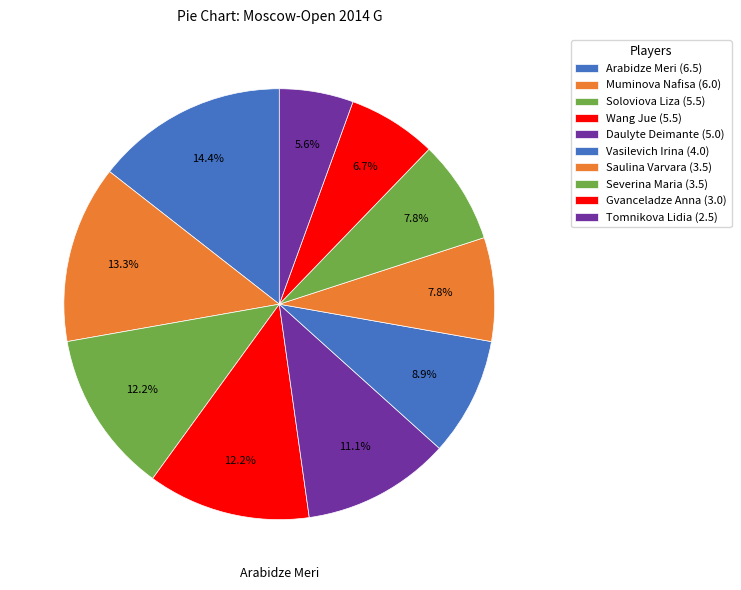

How many segments does this pie chart have?

10